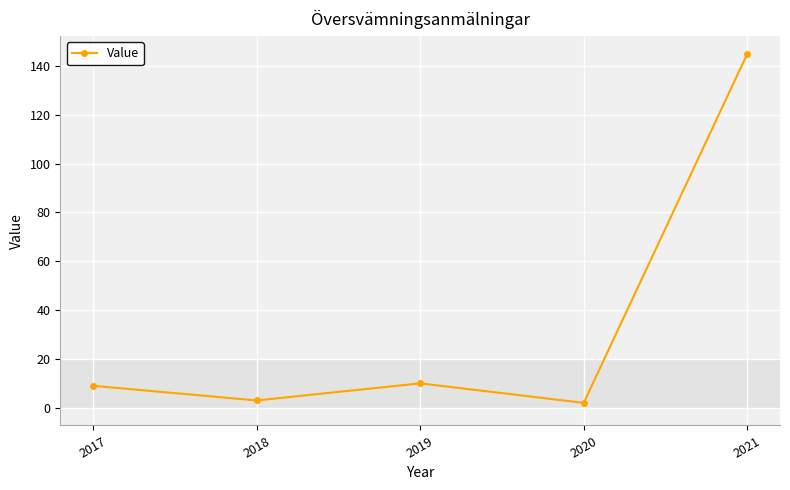

At which category does the chart reach its peak across all series?

2021